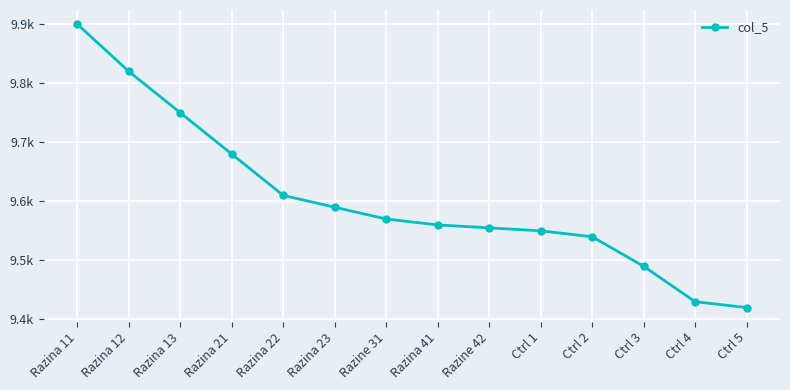

What is the difference between the maximum and minimum values?

480